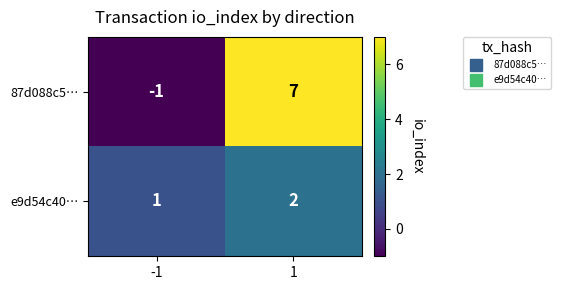

Count the number of categories in the chart.

2